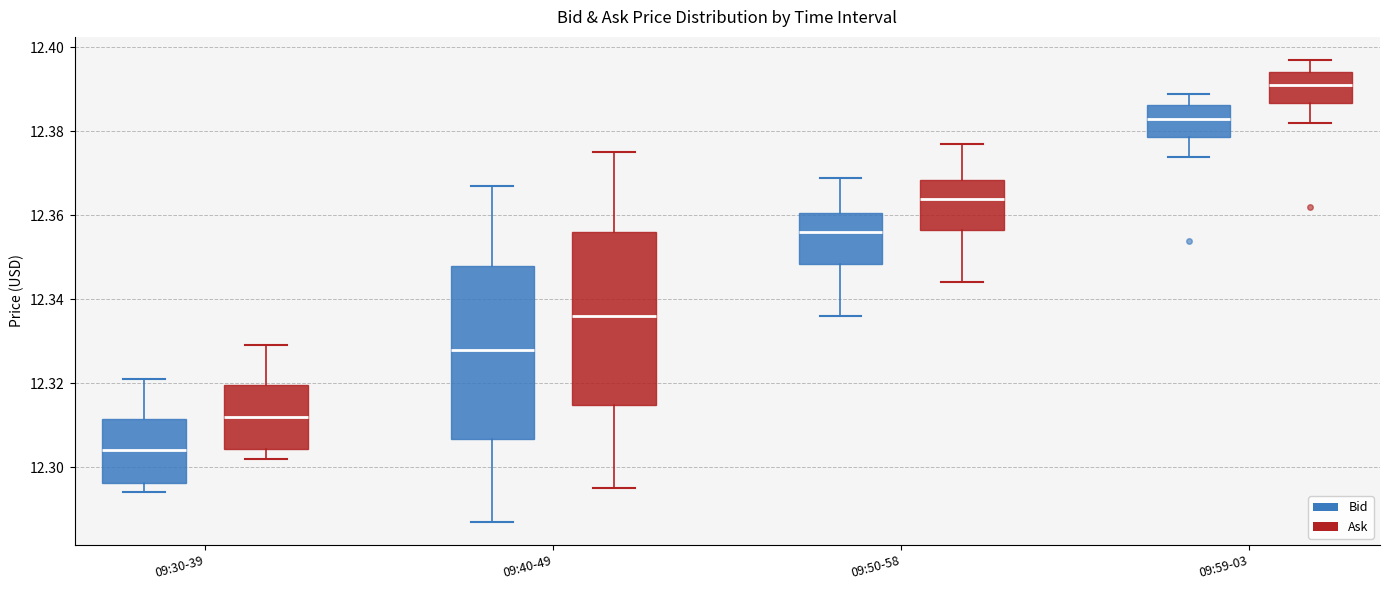

Reading left to right, read every box against the y-axis: the position of its median line, the range the box covers, and the ends of its whiskers. The values are not printed on the chart, so give them approximately, as read against the axis.

09:30-39 (Bid): median 12.304, box 12.296 to 12.312, whiskers 12.294 to 12.322
09:30-39 (Ask): median 12.312, box 12.304 to 12.320, whiskers 12.302 to 12.330
09:40-49 (Bid): median 12.328, box 12.306 to 12.348, whiskers 12.288 to 12.368
09:40-49 (Ask): median 12.336, box 12.314 to 12.356, whiskers 12.296 to 12.376
09:50-58 (Bid): median 12.356, box 12.348 to 12.360, whiskers 12.336 to 12.370
09:50-58 (Ask): median 12.364, box 12.356 to 12.368, whiskers 12.344 to 12.378
09:59-03 (Bid): median 12.384, box 12.378 to 12.386, whiskers 12.374 to 12.390
09:59-03 (Ask): median 12.392, box 12.386 to 12.394, whiskers 12.382 to 12.398